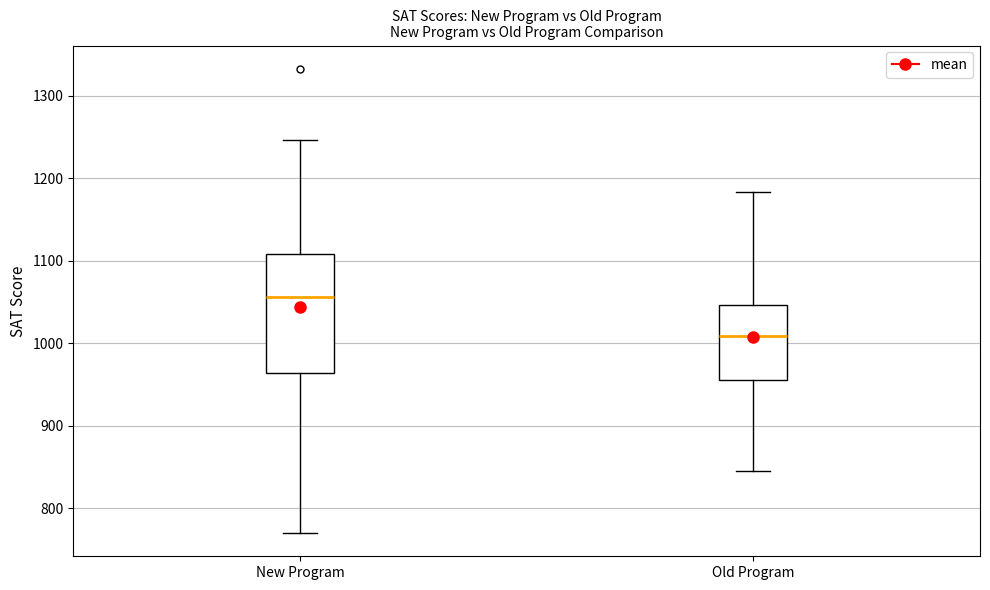

Reading left to right, read every box against the y-axis: the position of its median line, the range the box covers, and the ends of its whiskers. The values are not printed on the chart, so give them approximately, as read against the axis.

New Program: median 1060, box 960 to 1110, whiskers 770 to 1250
Old Program: median 1010, box 960 to 1050, whiskers 850 to 1180